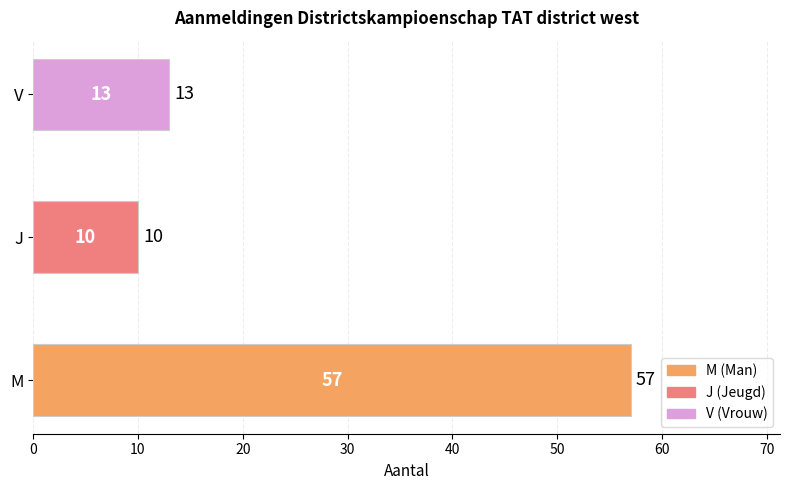

Is it true that the value at M is 20?

False